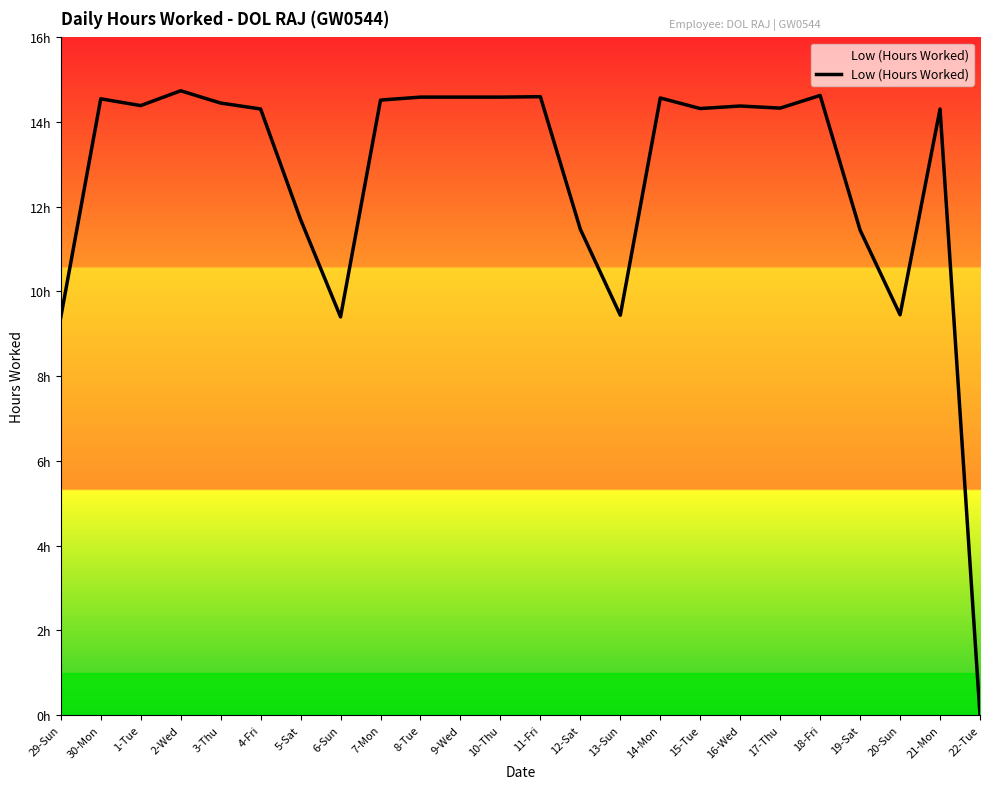

What value does the data have at 4-Fri?

14.3